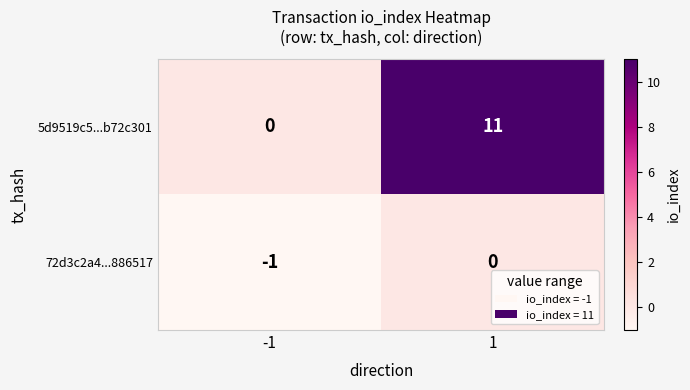

At how many categories does at least one series exceed 2?

1